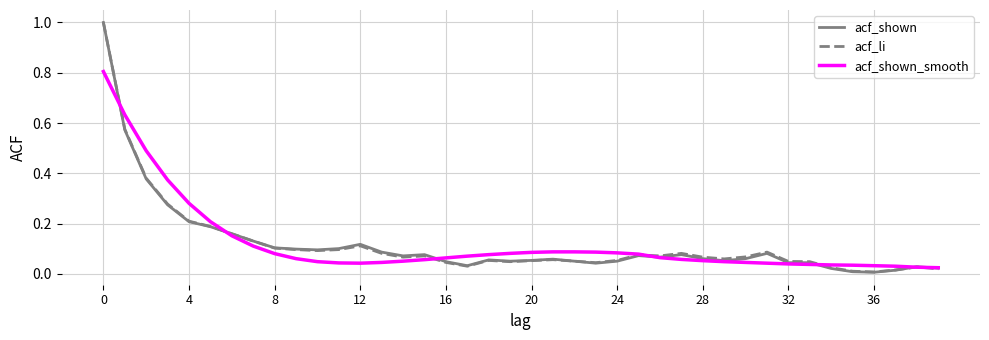

What is the greatest value displayed?

1.0